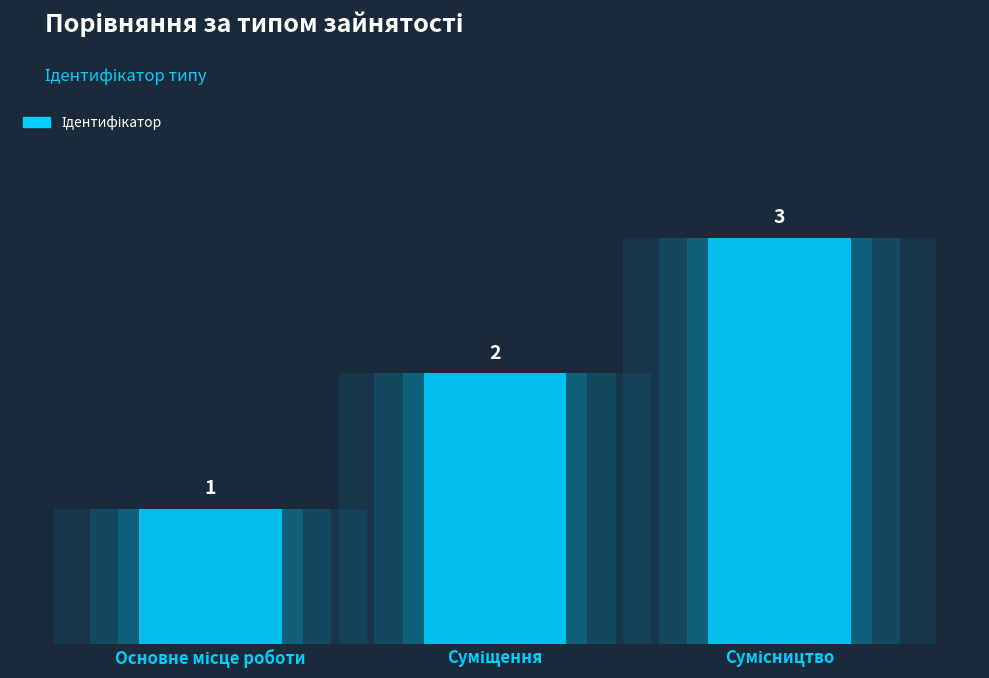

Rank the categories by value from lowest to highest.

Основне місце роботи, Суміщення, Сумісництво